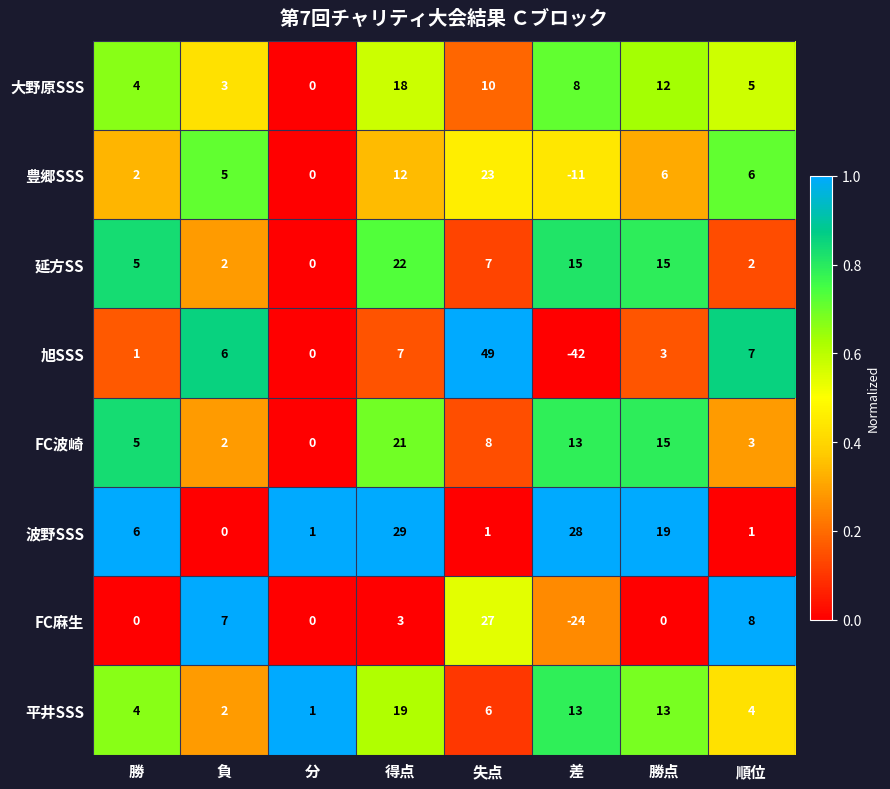

Count the number of data series in this chart.

8